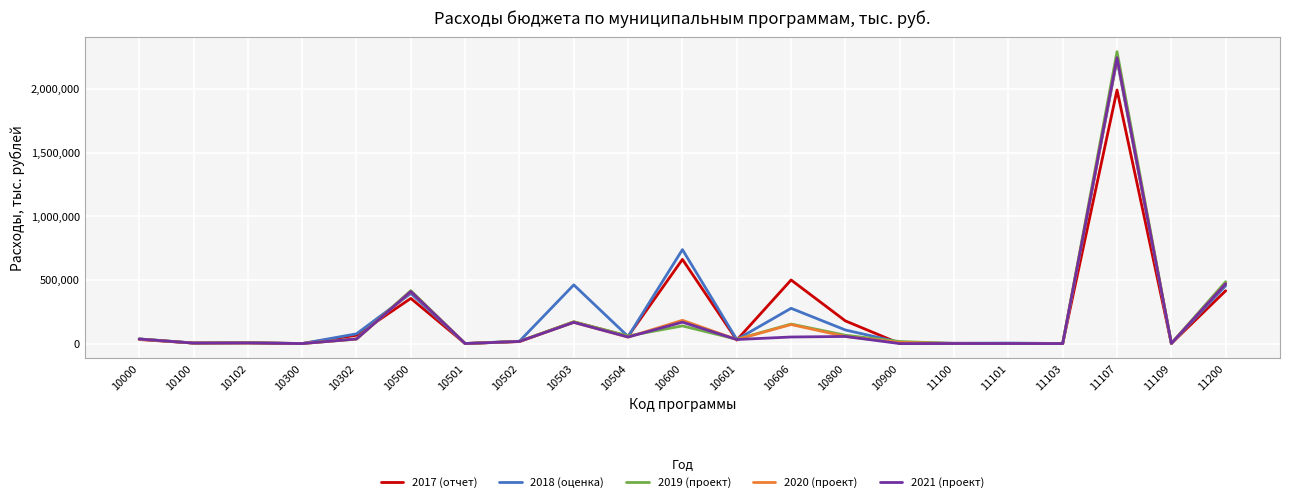

What is the difference between the maximum and minimum values in the 2019 (проект) series?

2291968.2